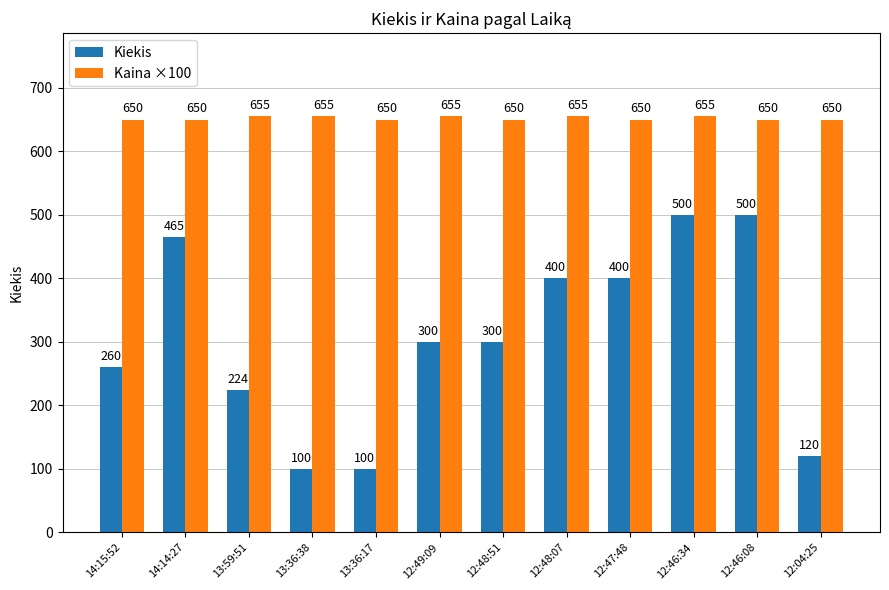

At how many categories does at least one series exceed 603?

12